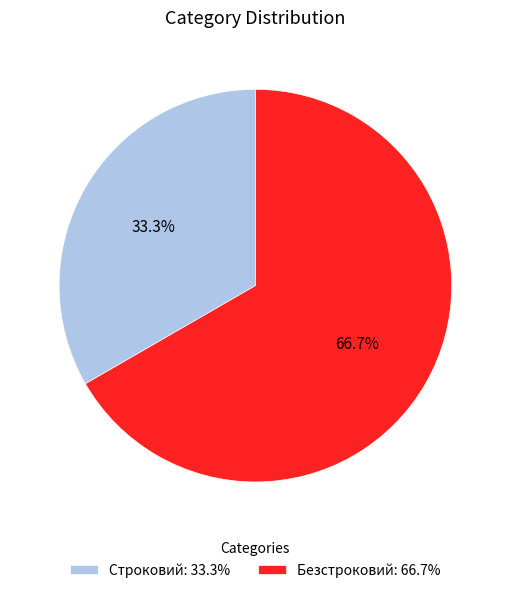

Rank the categories by value from lowest to highest.

Строковий, Безстроковий